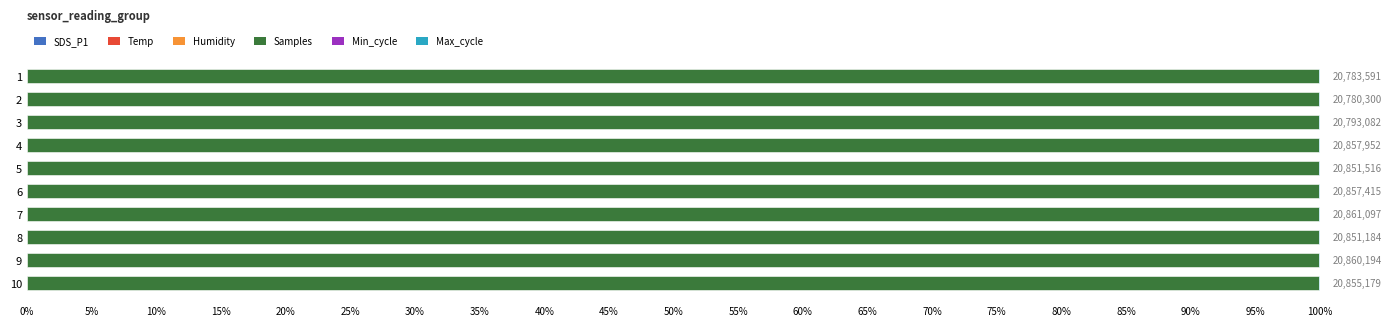

Count the number of categories in the chart.

10